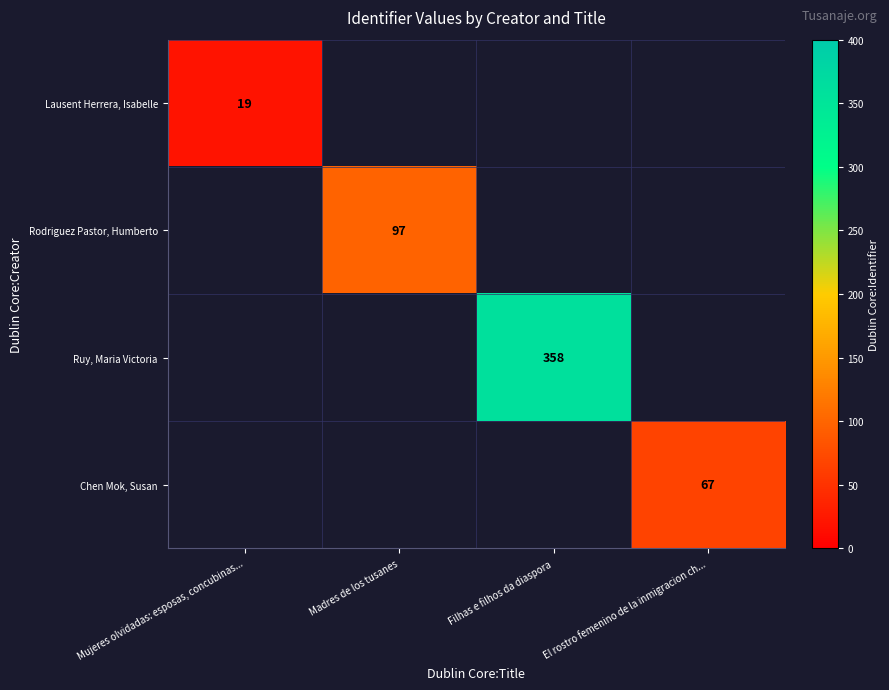

At how many categories does at least one series exceed 314?

1